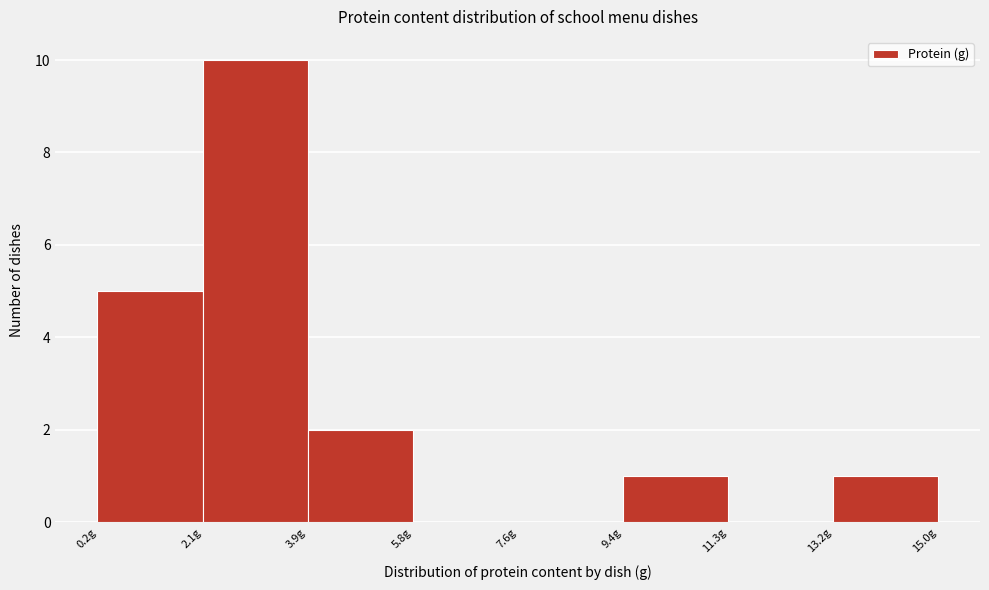

Reading left to right, transcribe this chart: for each bar, give the range it covers on the x-axis and its height. Neither the bar edges nor the heights are printed on the chart, so give them approximately, as read against the axes.

0.20 to 2.05: 5
2.05 to 3.90: 10
3.90 to 5.75: 2
5.75 to 7.60: 0
7.60 to 9.45: 0
9.45 to 11.30: 1
11.30 to 13.15: 0
13.15 to 15.00: 1